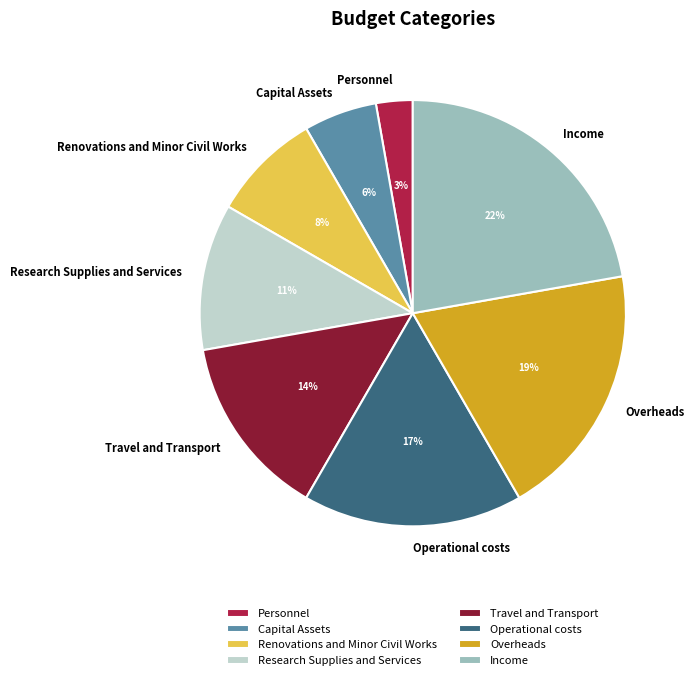

What is the largest slice in the pie chart?

Income